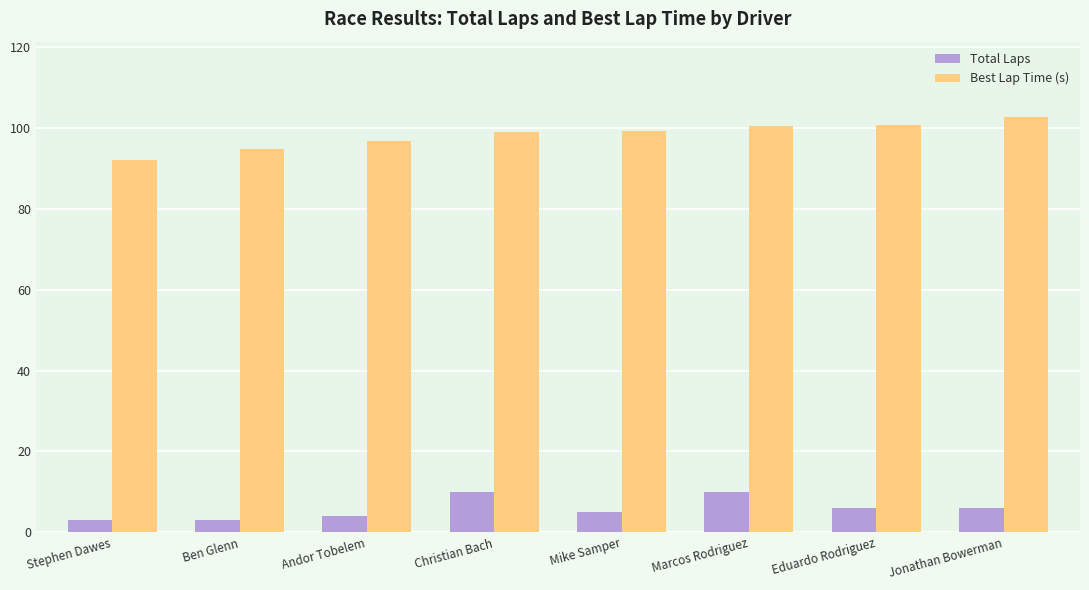

At which label is Best Lap Time (s) closest to 97?

Andor Tobelem